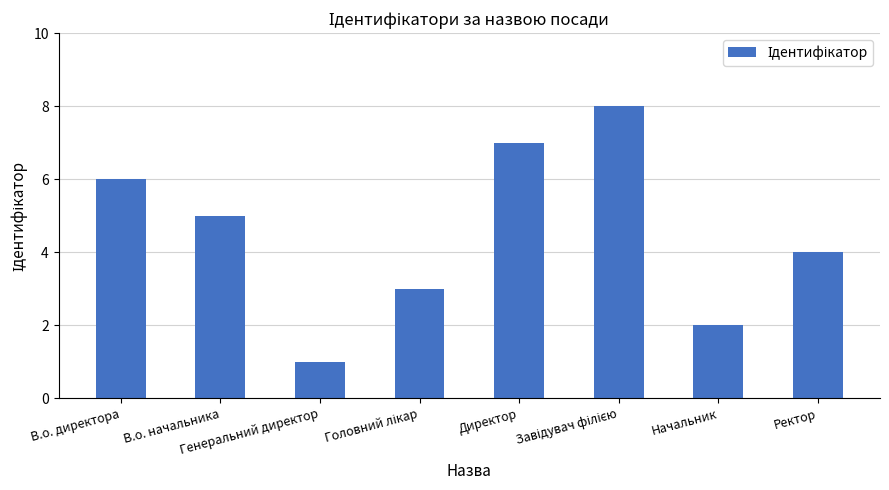

Which label corresponds to the smallest value in the chart?

Генеральний директор